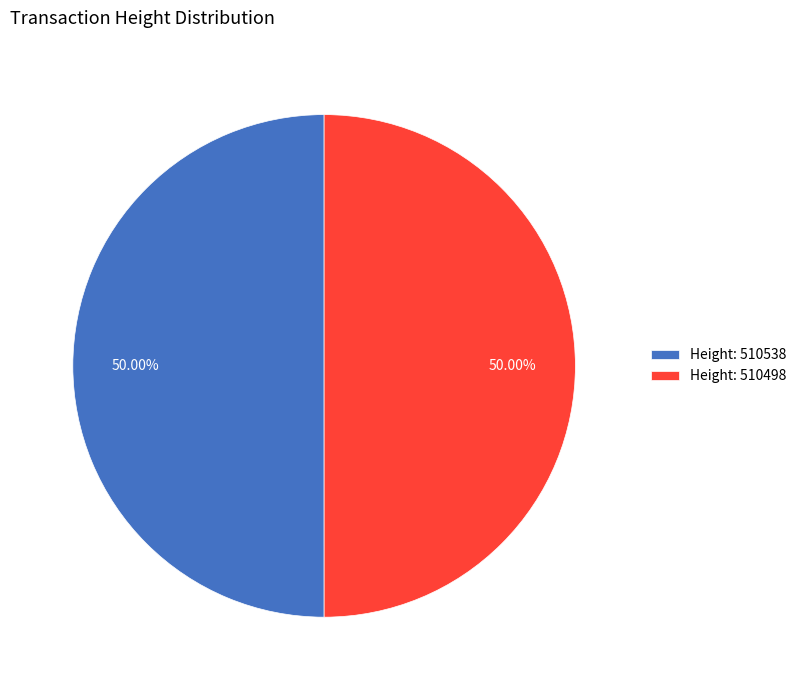

Approximately how many times larger is the value at Height: 510538 compared to Height: 510498?

1.0